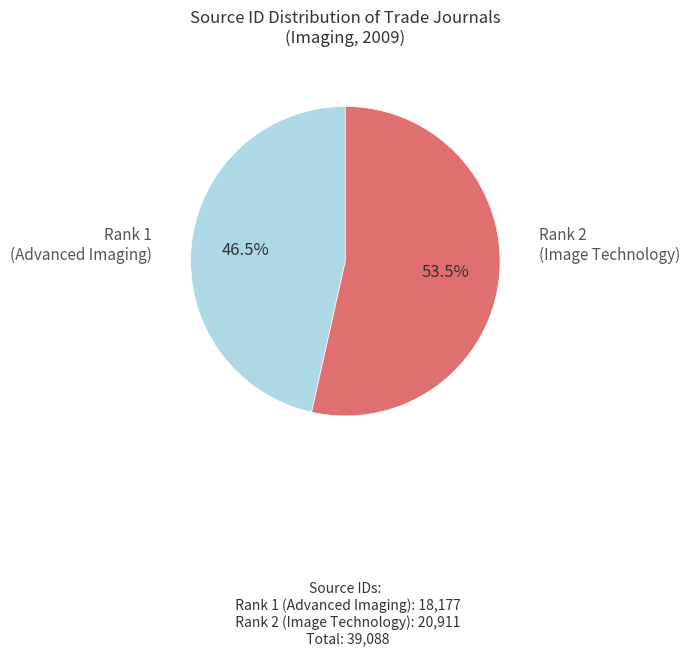

Is there a majority slice in this chart?

Yes